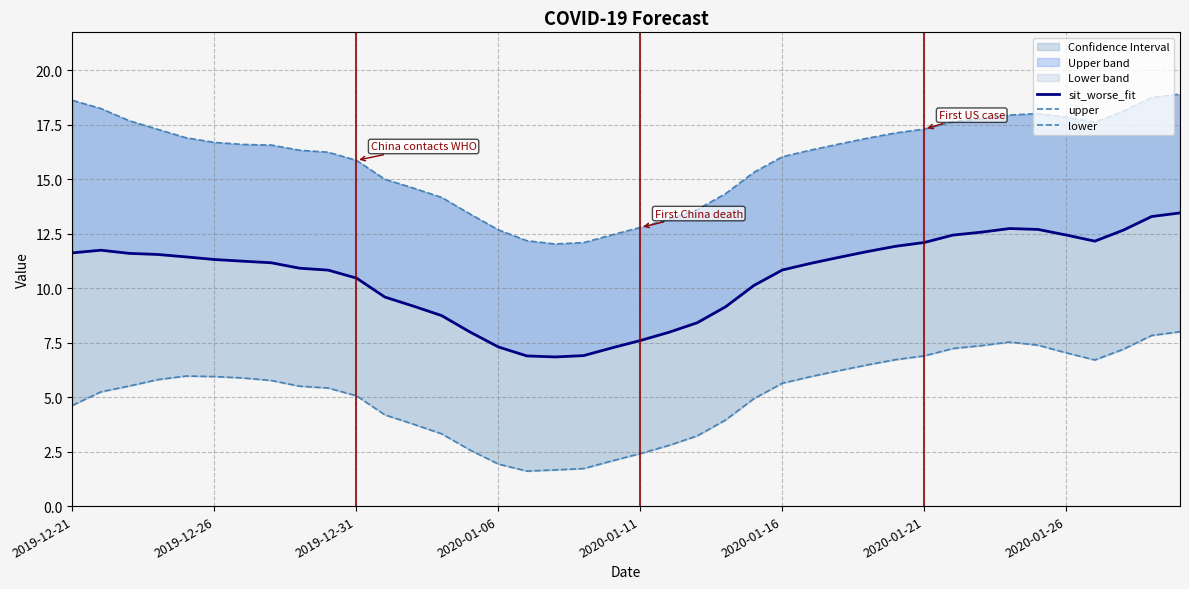

List the series in order of their overall mean, lowest first.

lower, sit_worse_fit, upper